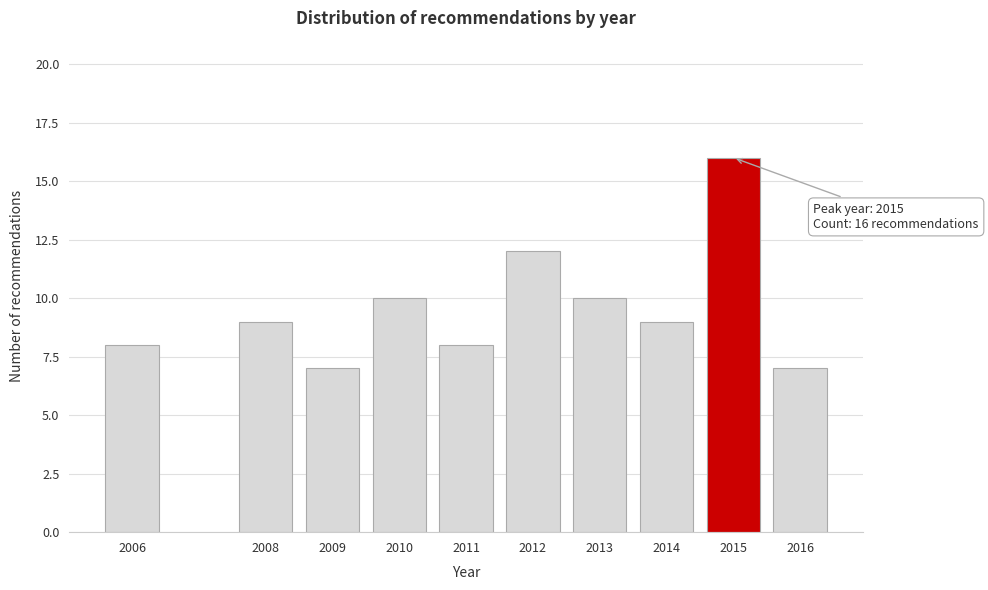

Reading left to right, transcribe all the data shown in this chart.

8	9	7	10	8	12	10	9	16	7